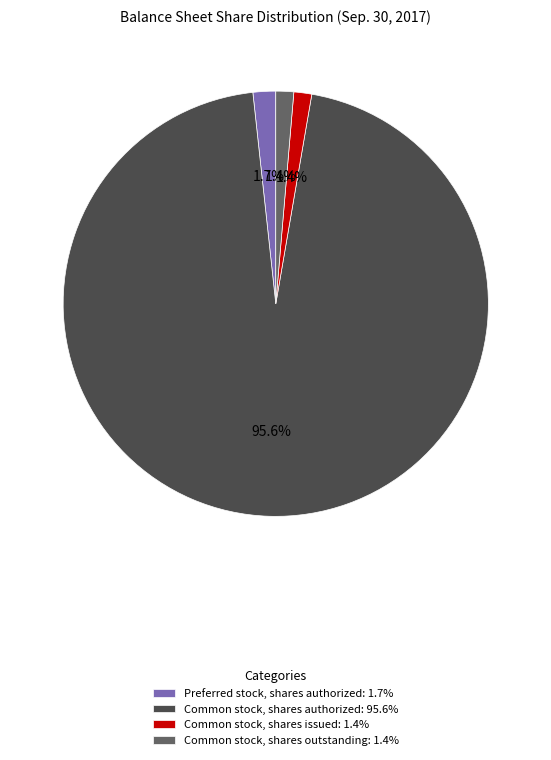

What is the ratio of the value at Common stock, shares outstanding: 1.4% to the value at Common stock, shares issued: 1.4%?

1.0